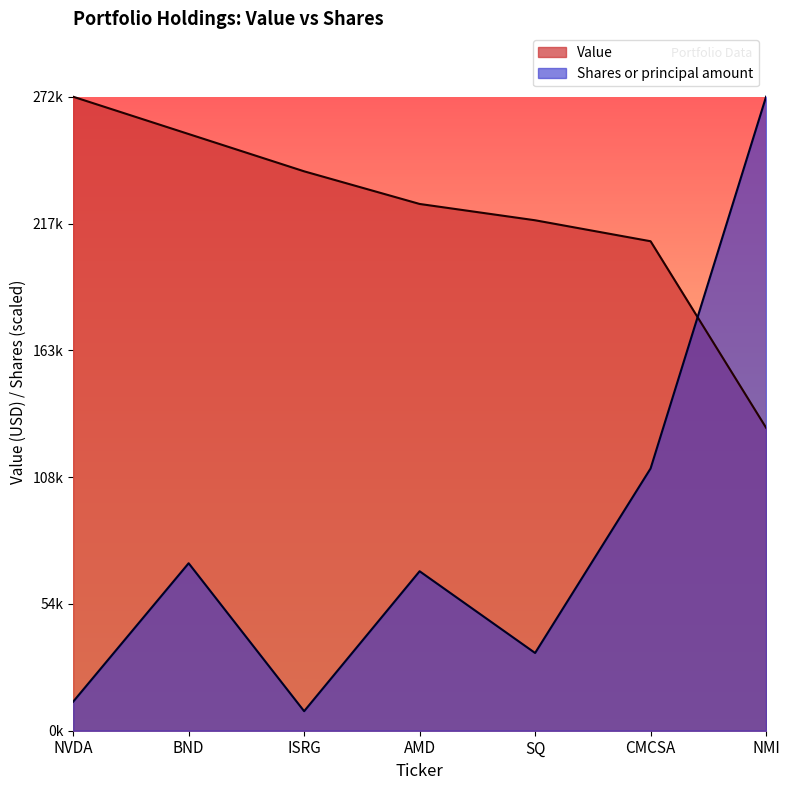

What is the average value of the Shares or principal amount series?

82712.7